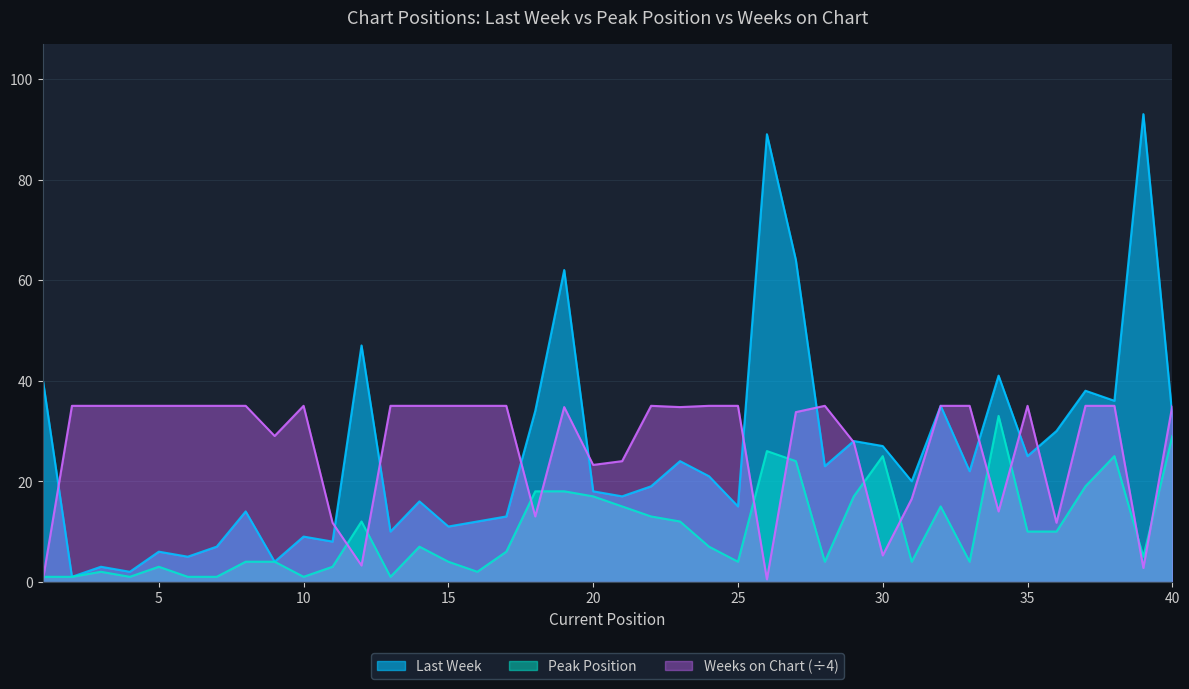

What is the sum of the Last Week values at 11 and 23?

32.0